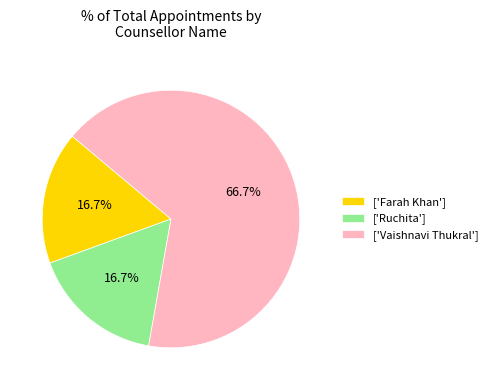

Does ['Ruchita'] represent more than half of the total?

No